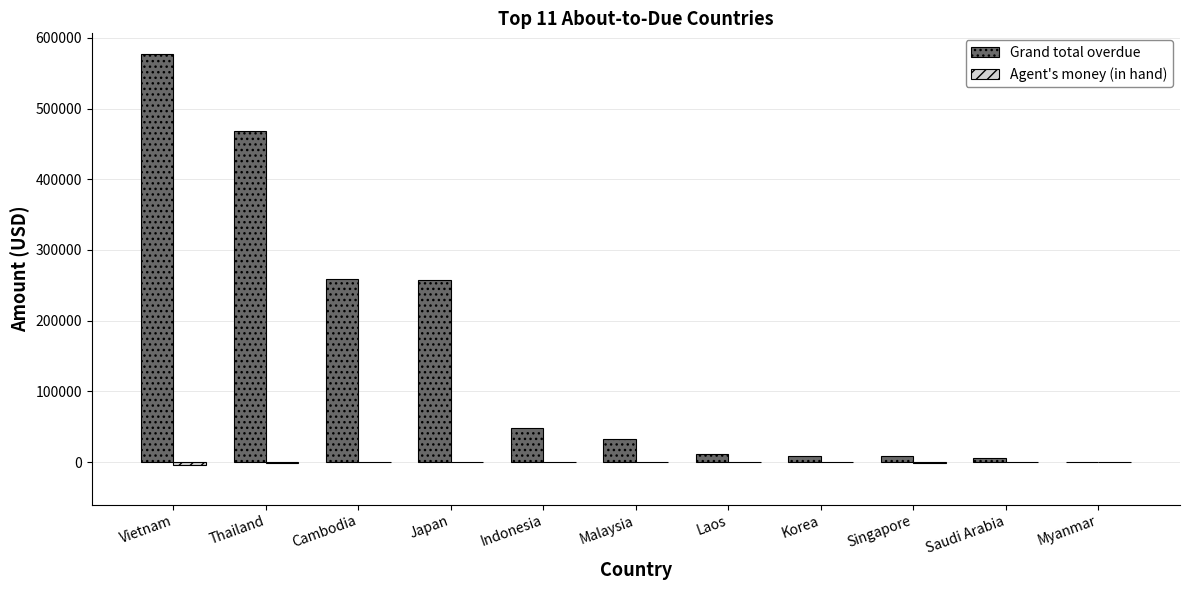

At which category does the chart reach its peak across all series?

Vietnam